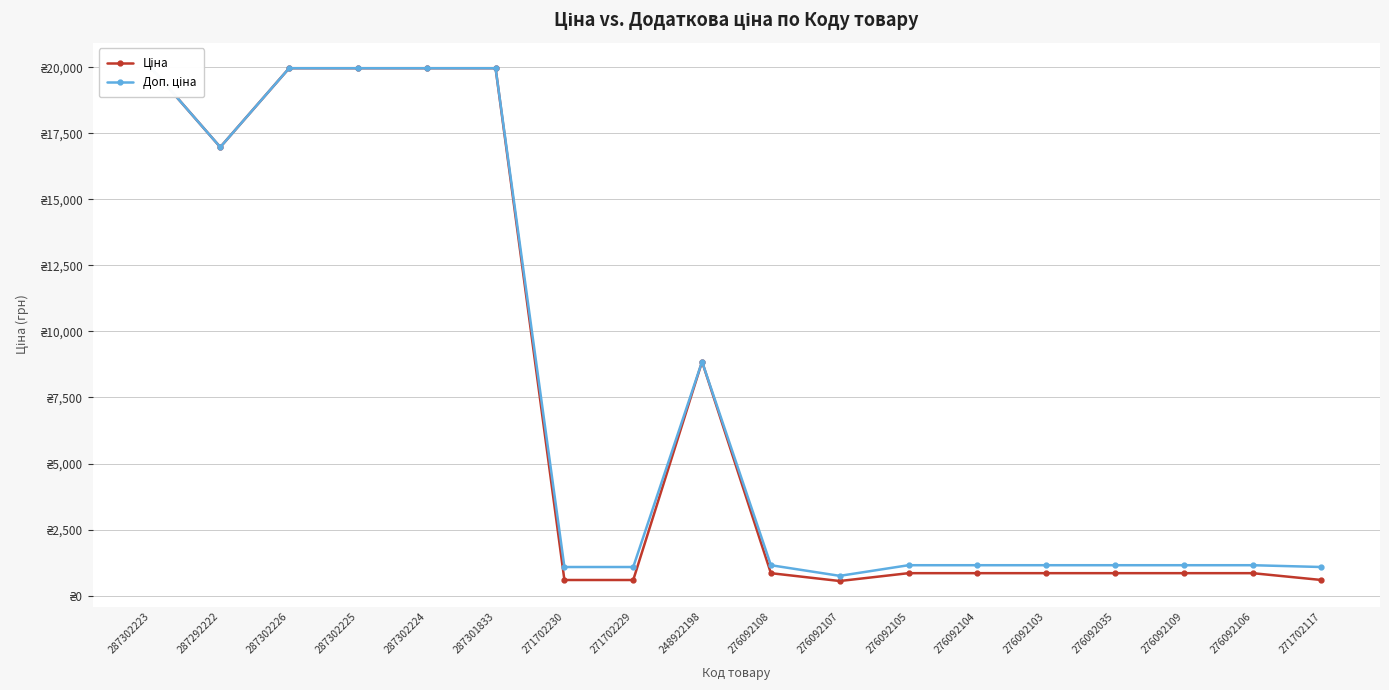

The value of Доп. ціна at 276092035 is 1149.7. True or false?

True